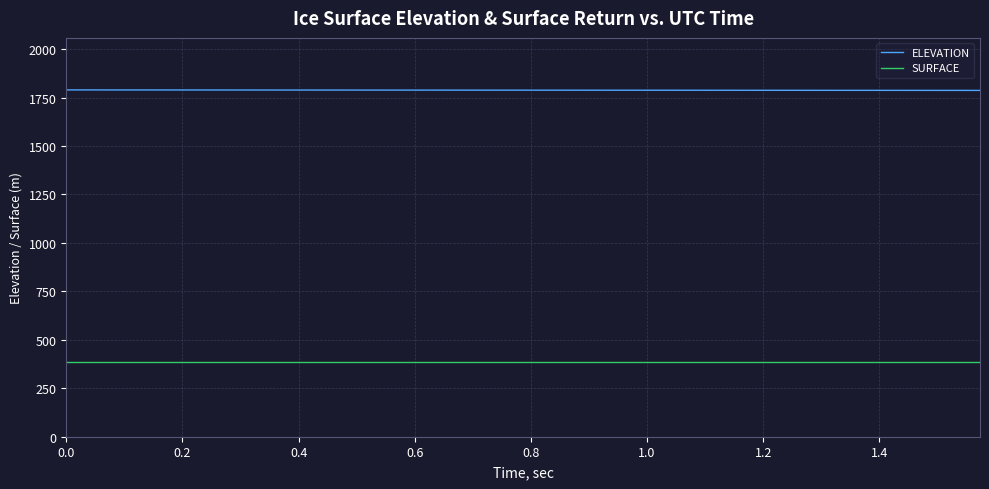

What is the highest value of the ELEVATION series?

1789.2